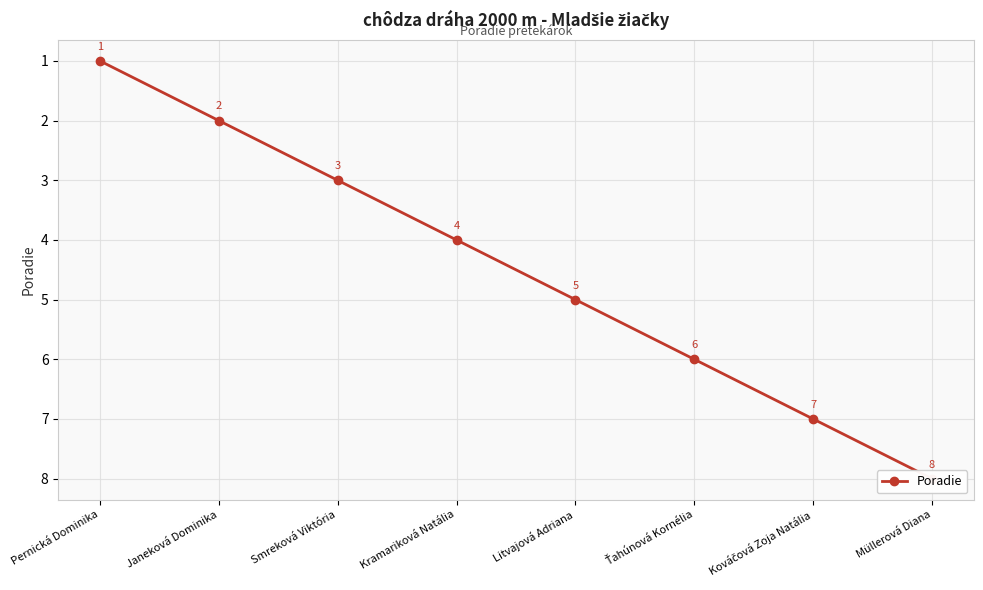

Reading right to left, list all the values displayed in this chart.

Müllerová Diana=8	Kováčová Zoja Natália=7	Ťahúnová Kornélia=6	Litvajová Adriana=5	Kramariková Natália=4	Smreková Viktória=3	Janeková Dominika=2	Pernická Dominika=1